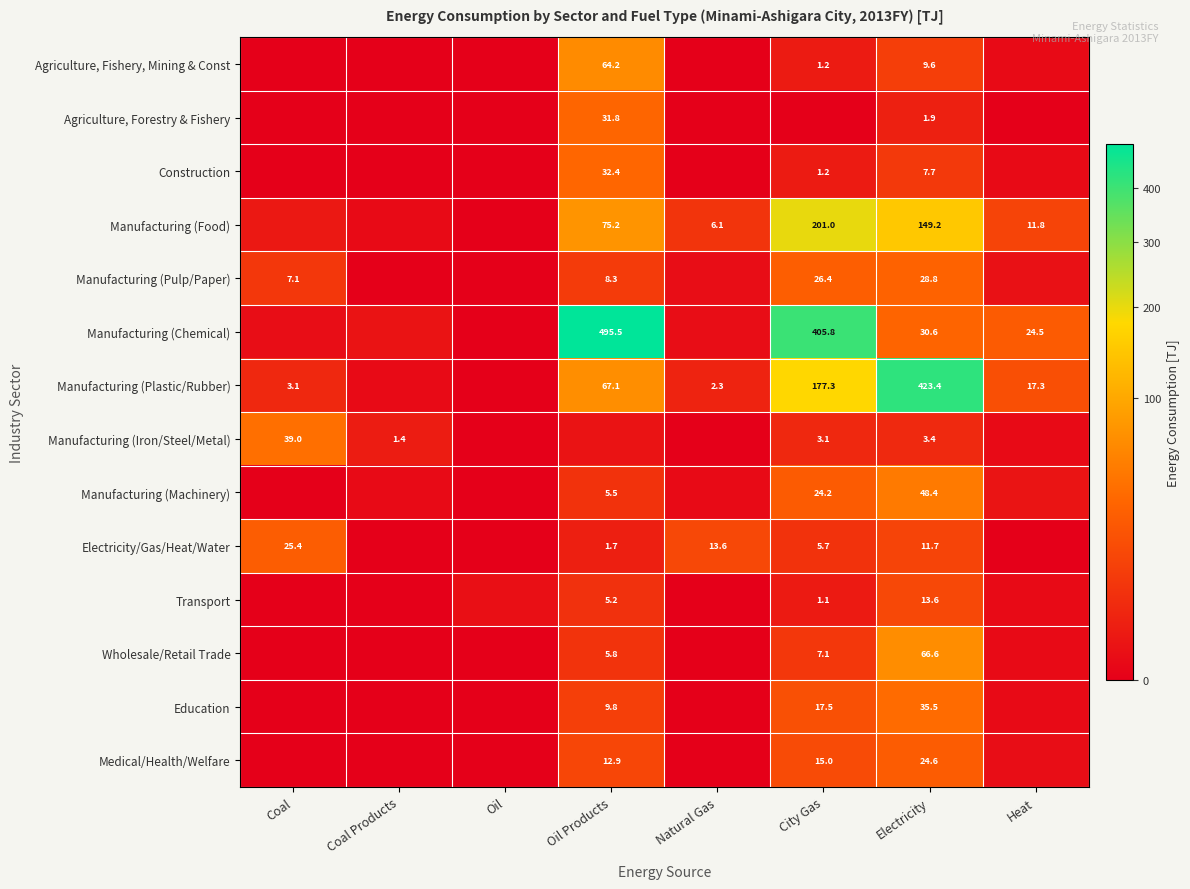

What is the total value across all series at Electricity?

855.0